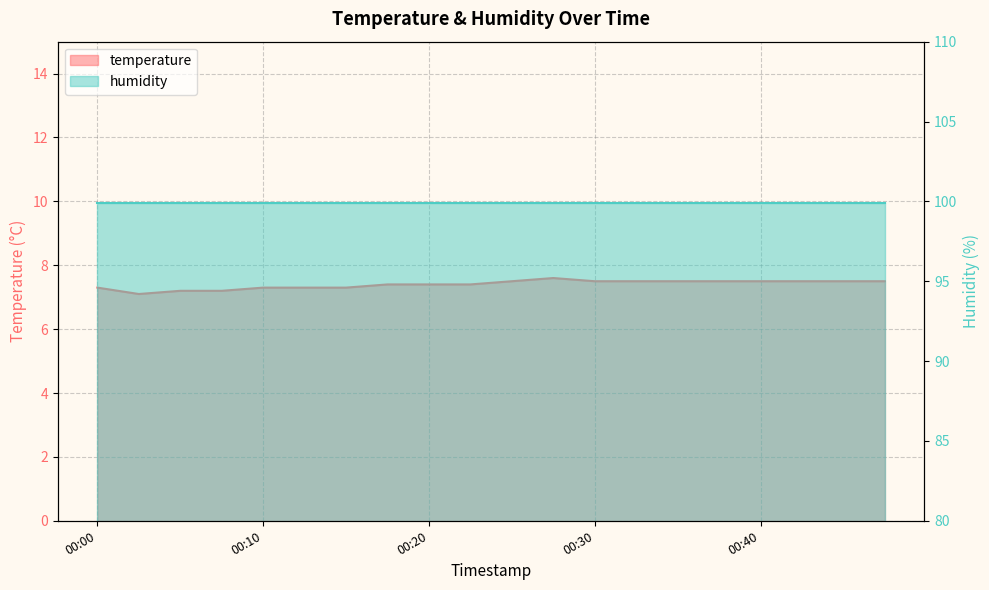

Rank the categories by value from highest to lowest.

00:28, 00:25, 00:30, 00:32, 00:35, 00:37, 00:40, 00:42, 00:45, 00:47, 00:18, 00:20, 00:23, 00:00, 00:10, 00:13, 00:15, 00:05, 00:08, 00:03